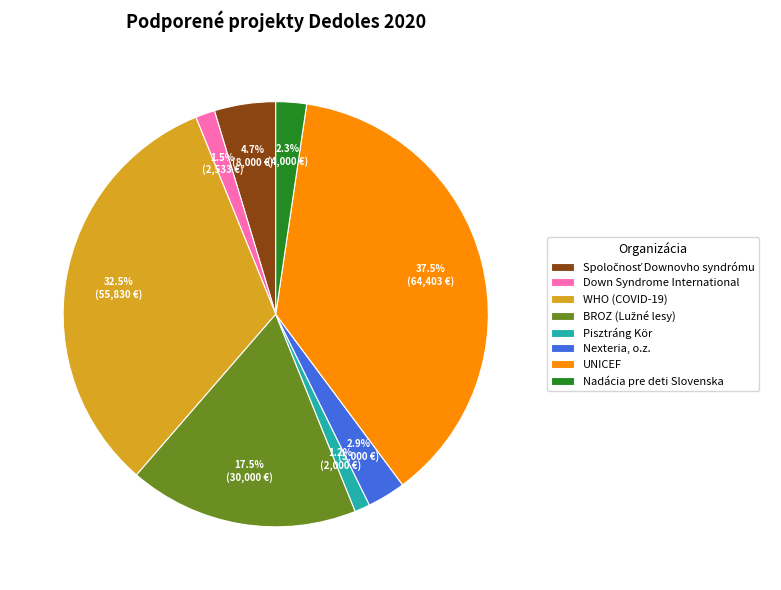

To the nearest percent, what is the difference between the Pisztráng Kör and Nadácia pre deti Slovenska slice percentages?

1%